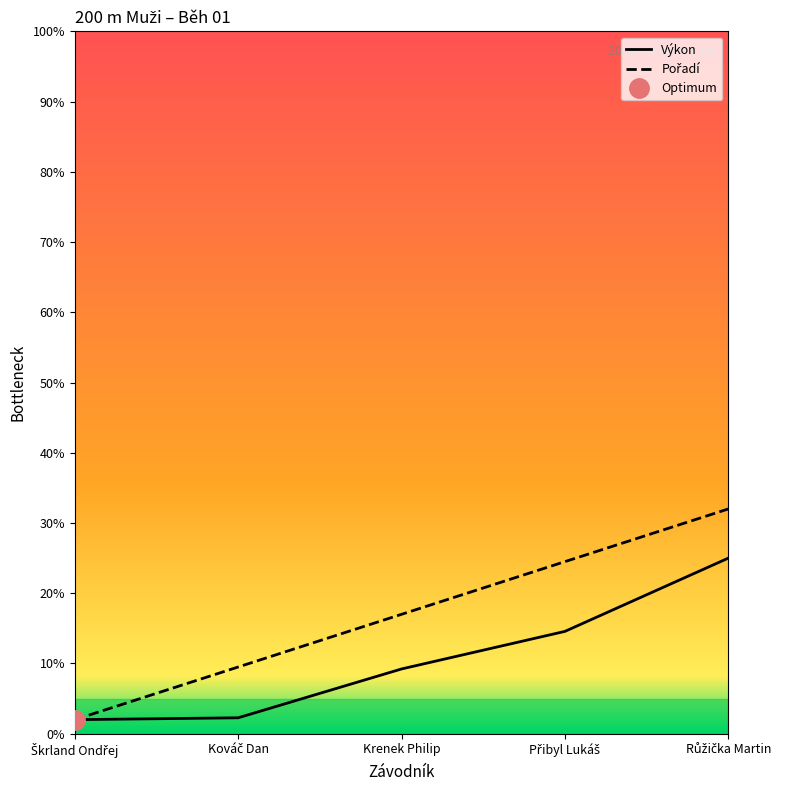

Which series has the largest range (max minus min)?

Pořadí